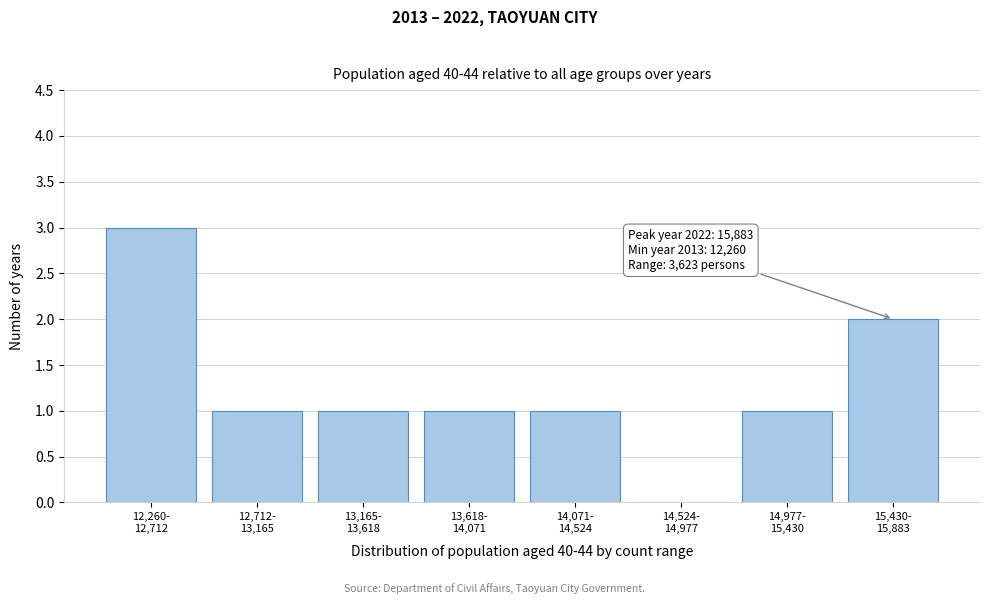

What is the maximum value shown in the chart?

3